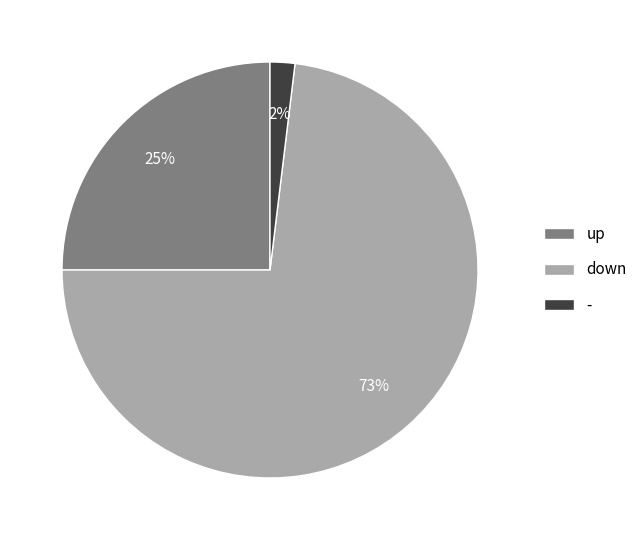

Does any single category account for the majority?

Yes